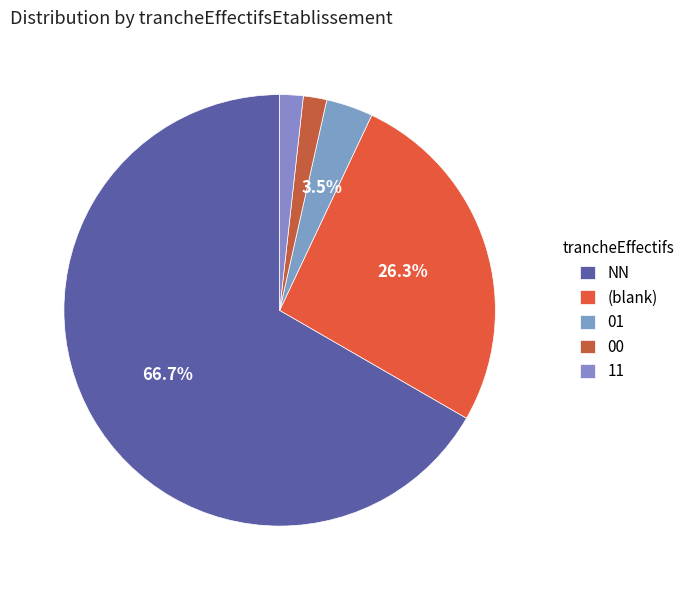

Combined, do 01 and 00 account for over 50%?

No